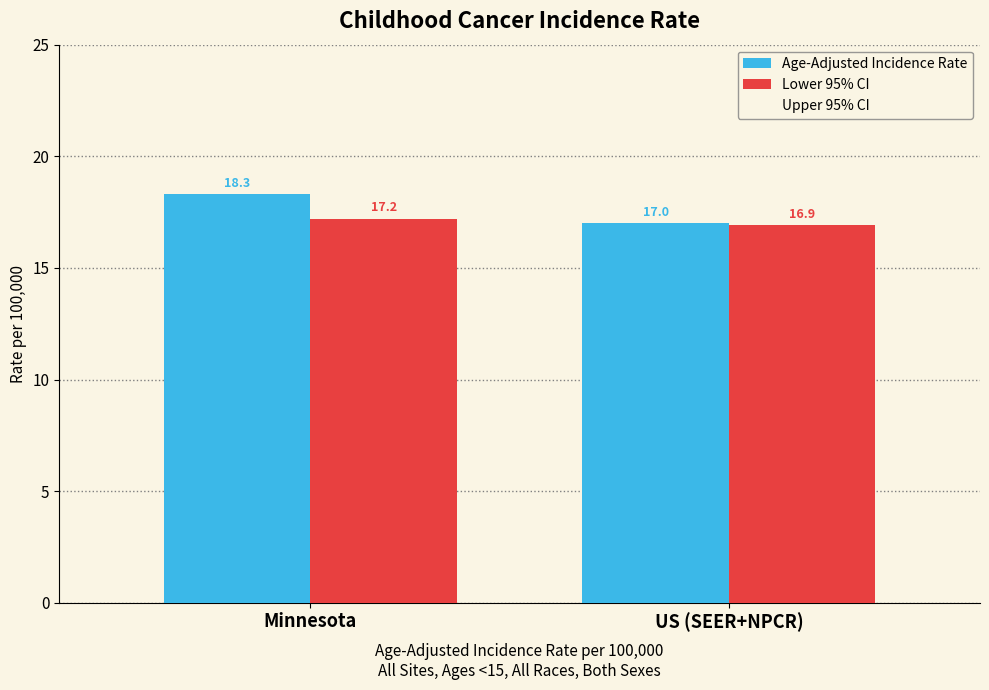

Where is Age-Adjusted Incidence Rate nearest to the value 17?

US (SEER+NPCR)